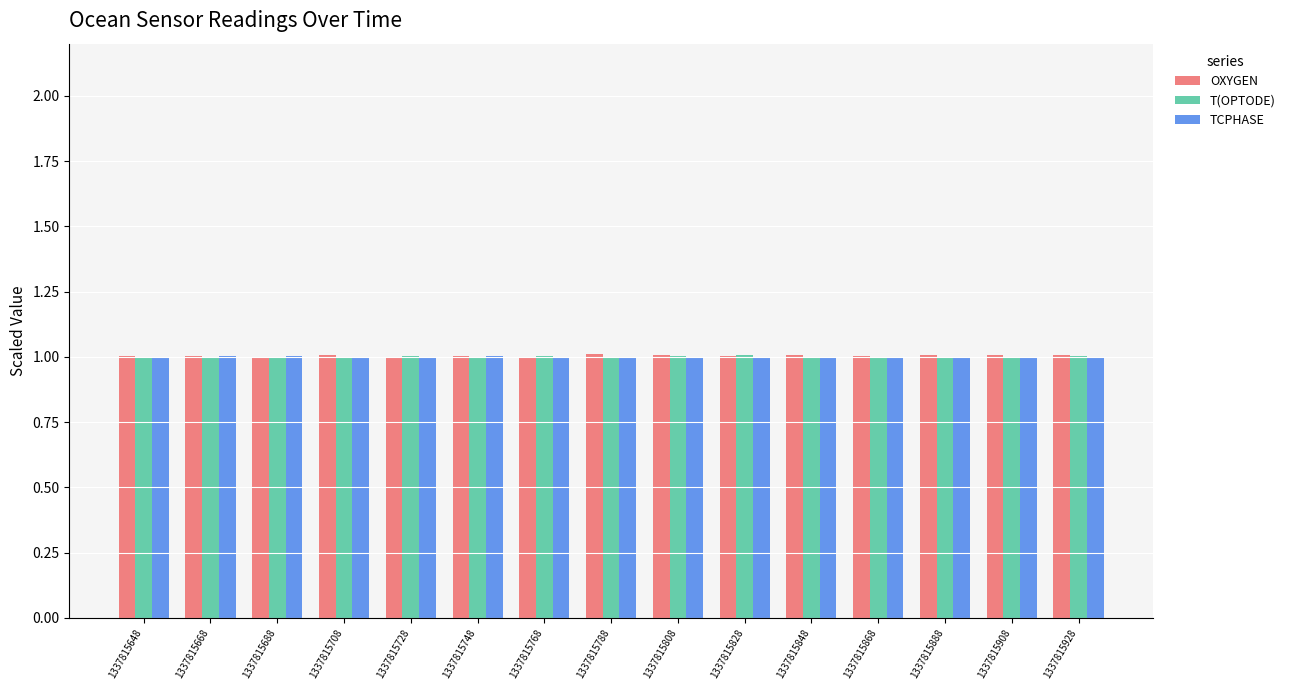

What is the average value of the OXYGEN series?

1.0